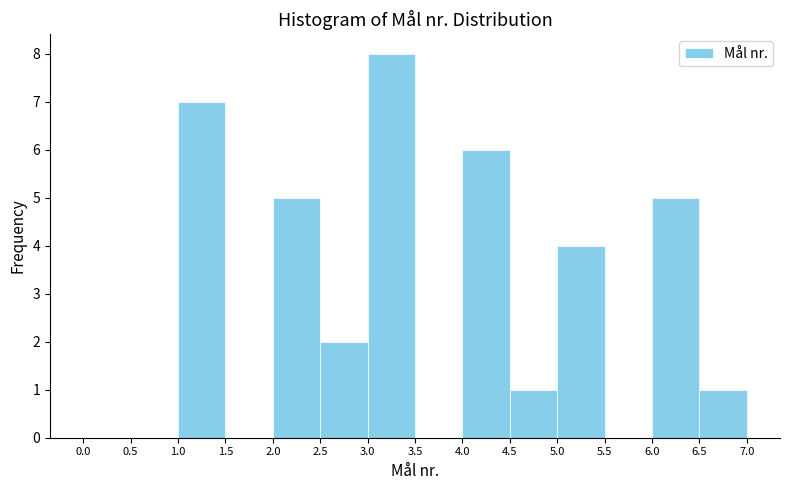

Reading left to right, list every bar in this chart as the range it spans on the x-axis followed by its height. The values are not printed on the chart, so give them approximately, as read against the axis.

0.0 to 0.5: 0
0.5 to 1.0: 0
1.0 to 1.5: 7
1.5 to 2.0: 0
2.0 to 2.5: 5
2.5 to 3.0: 2
3.0 to 3.5: 8
3.5 to 4.0: 0
4.0 to 4.5: 6
4.5 to 5.0: 1
5.0 to 5.5: 4
5.5 to 6.0: 0
6.0 to 6.5: 5
6.5 to 7.0: 1